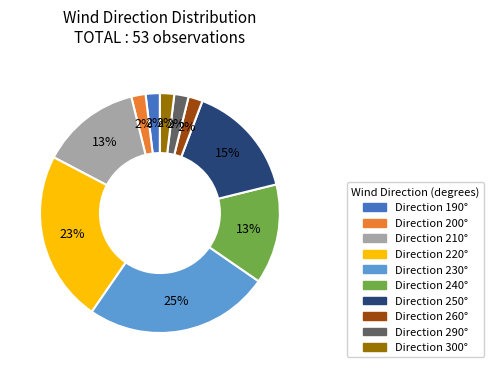

Is there any slice that represents more than half of the pie?

No